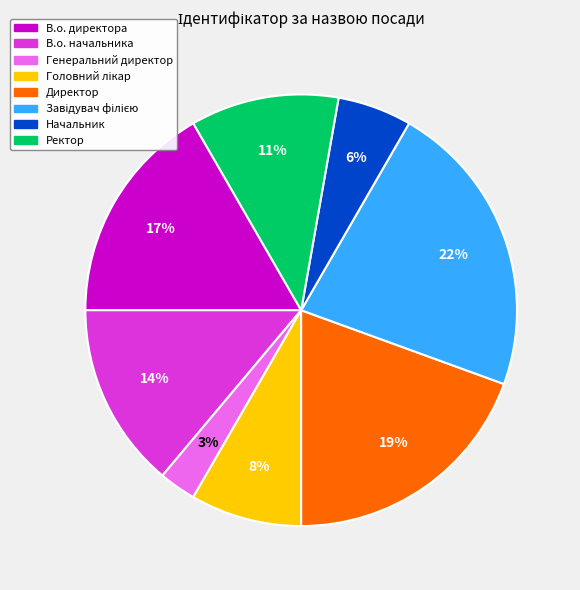

Count the number of slices in the pie.

8